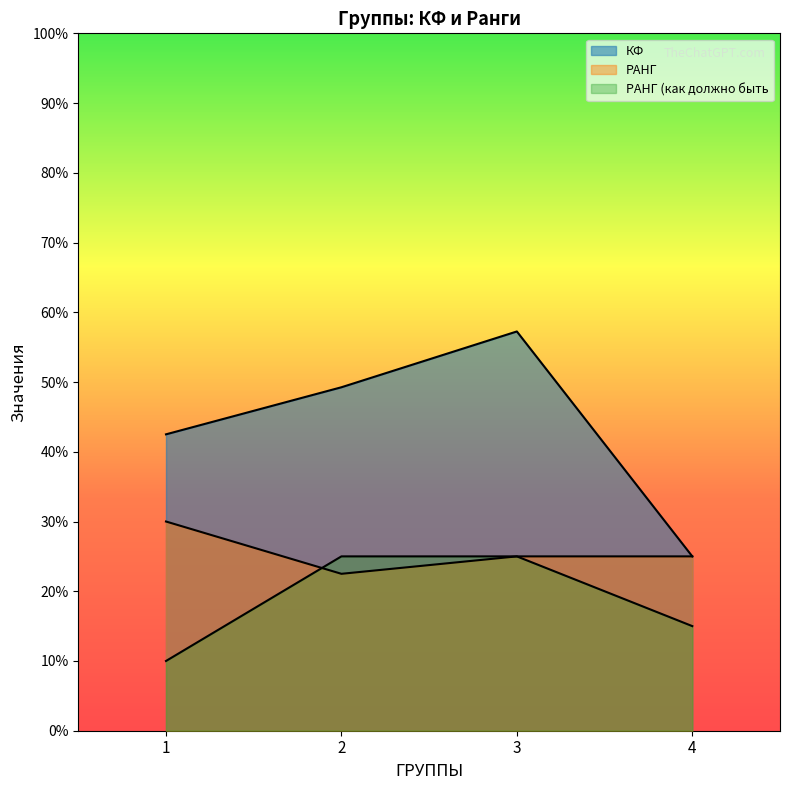

What is the value of the КФ point at the 4th from the left?

2.5